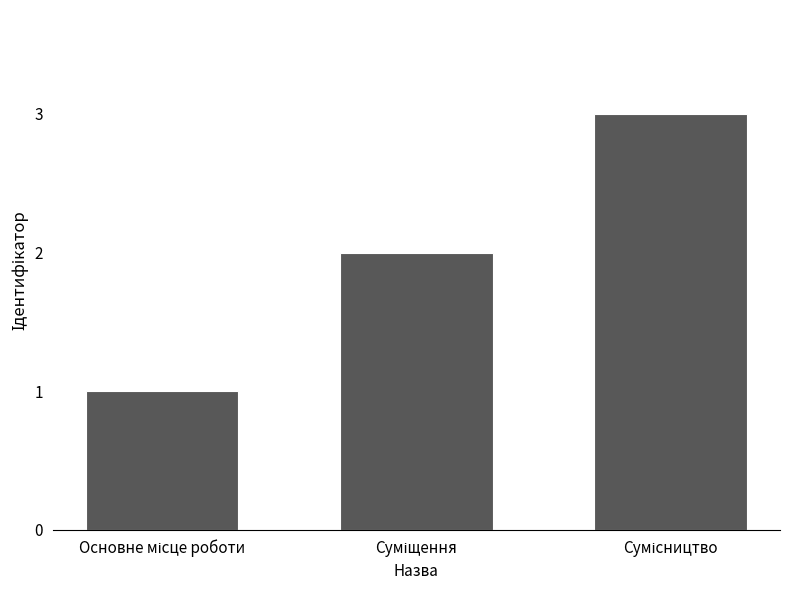

What is the maximum value shown in the chart?

3